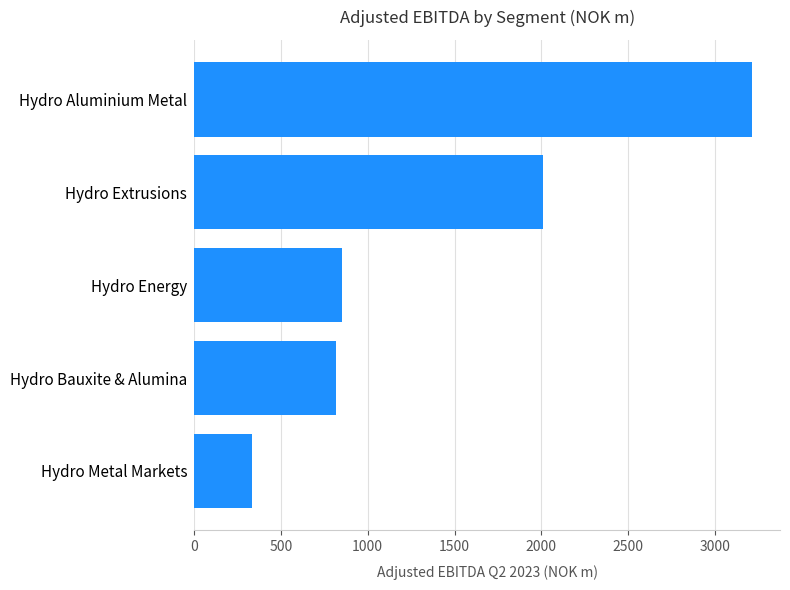

What is the sum of all values?

7232.0